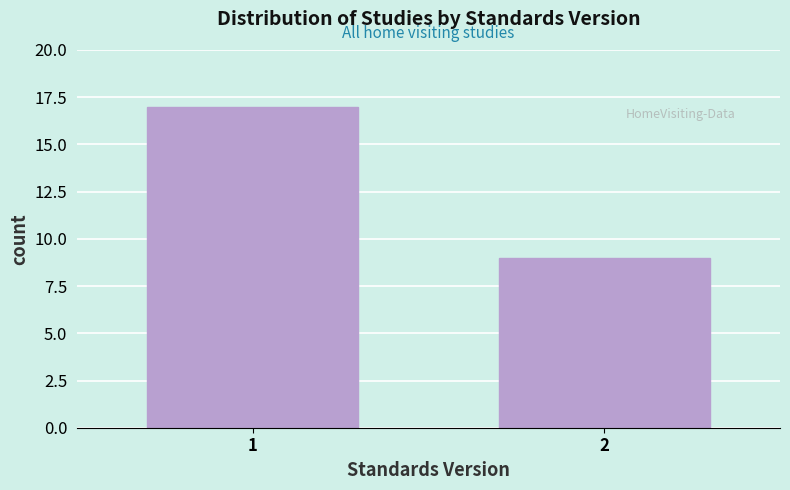

Reading left to right, transcribe all the data shown in this chart.

17	9